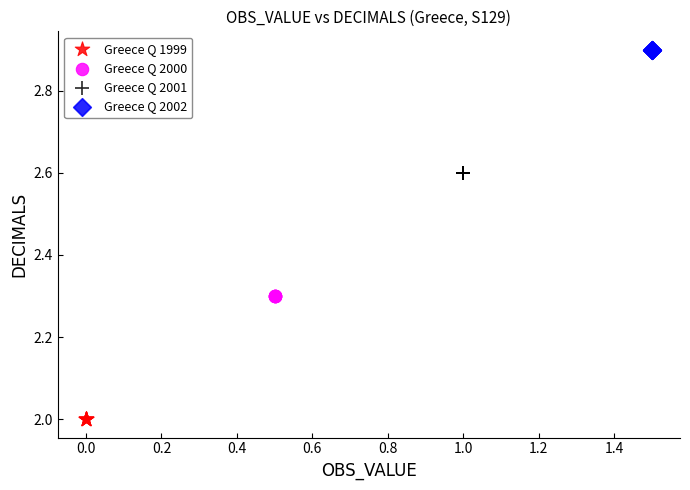

Which series contains the highest Y value?

Greece Q 2002